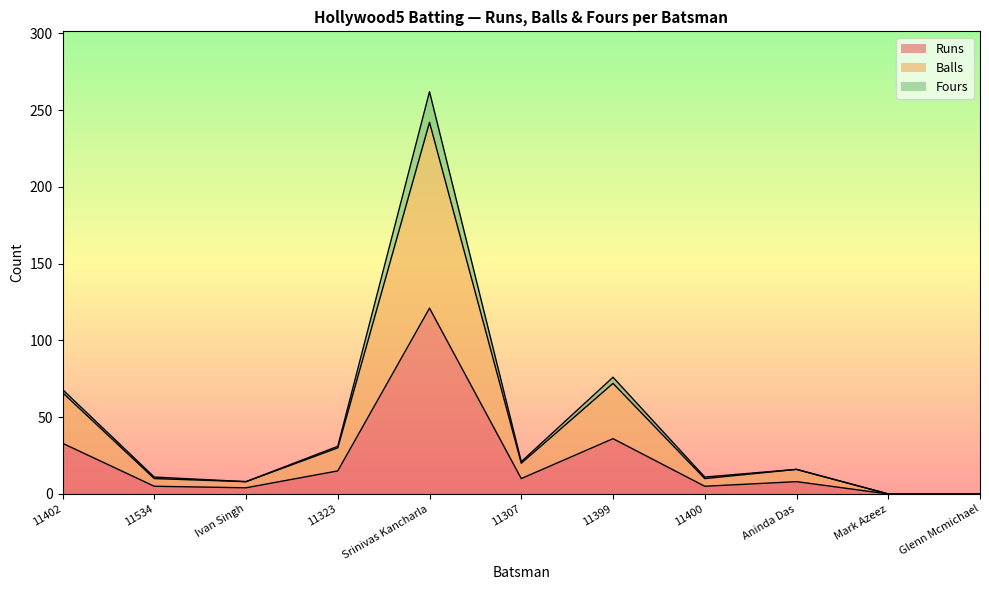

True or false: Runs and Fours intersect in this chart.

False